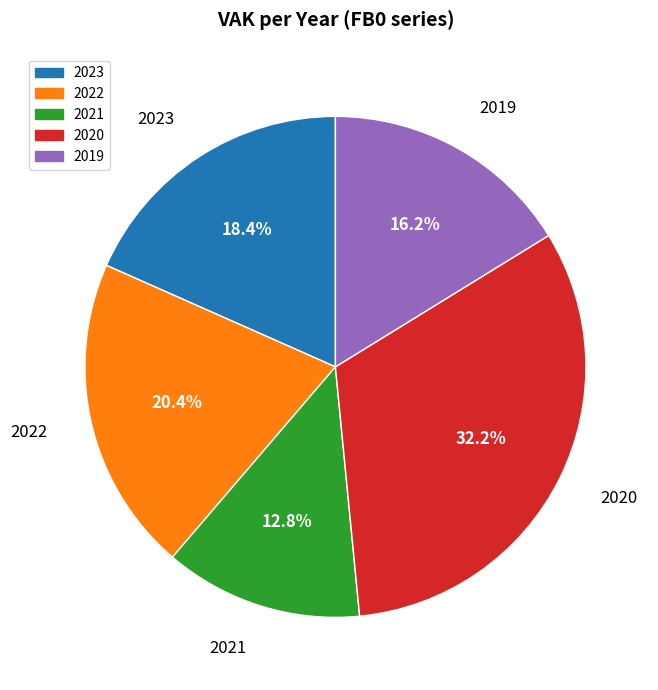

Is there a majority slice in this chart?

No